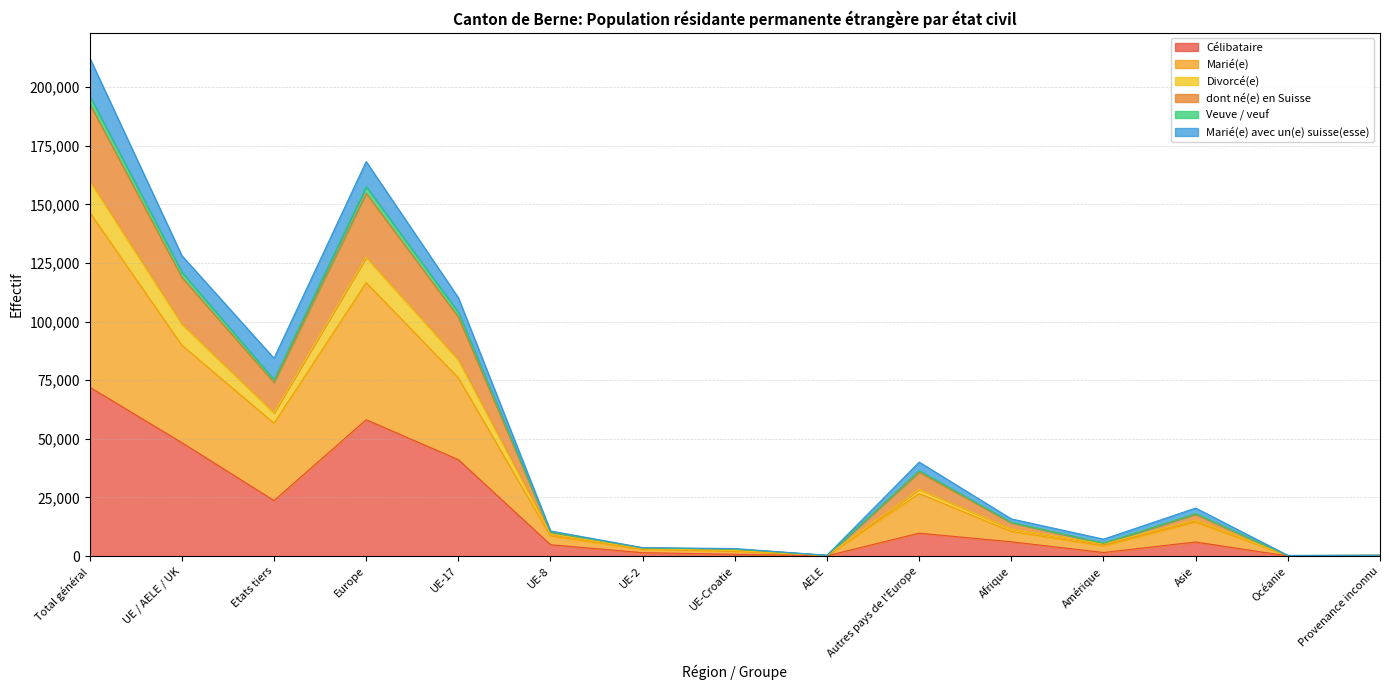

At which label does Célibataire reach its peak?

Total général